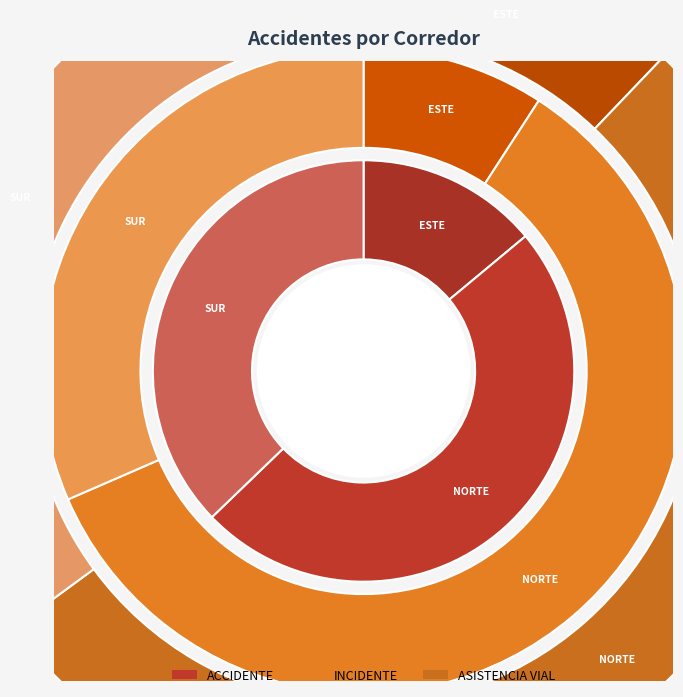

Count the number of slices in the pie.

3